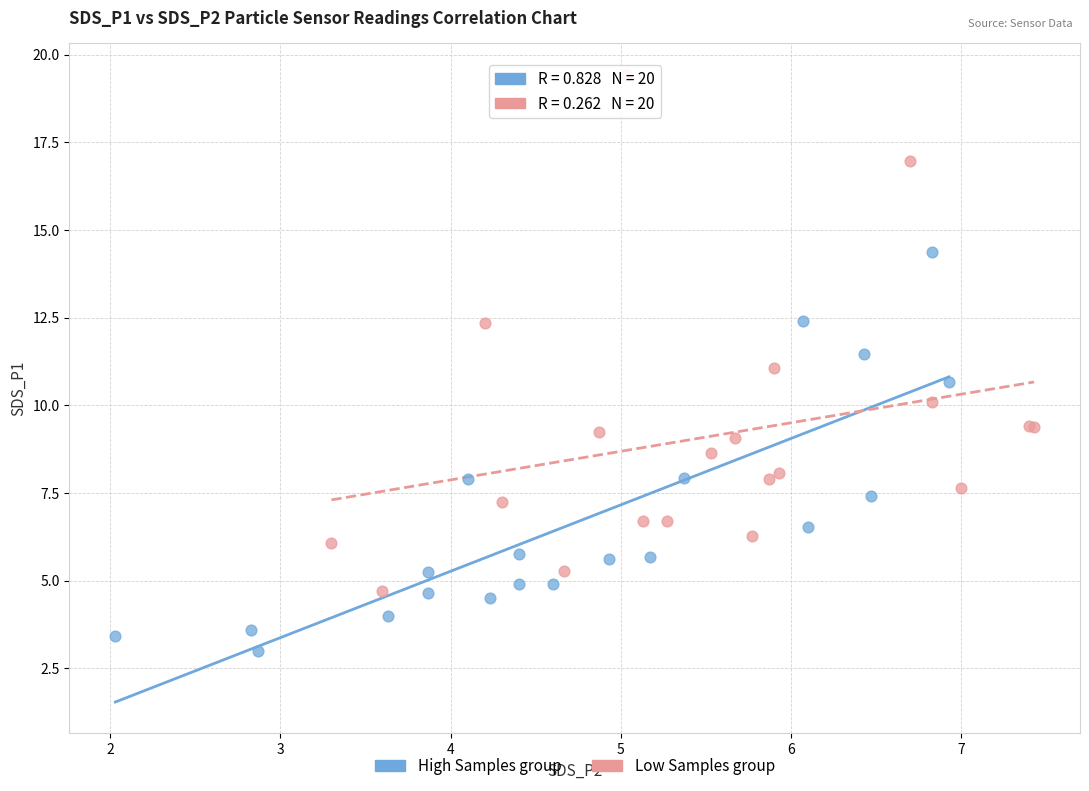

Which series reaches the maximum Y coordinate?

Low Samples group